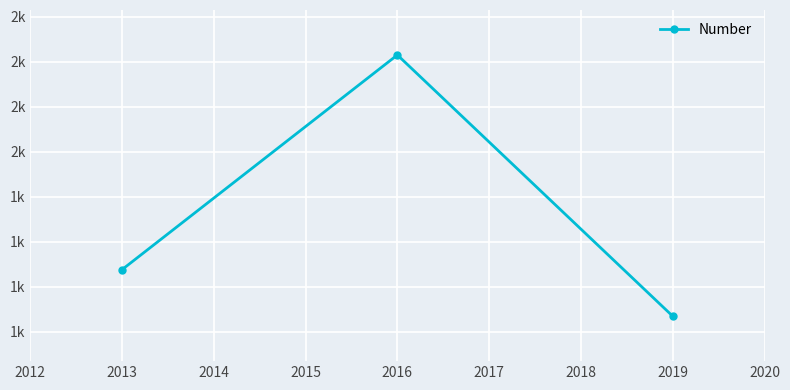

Does the chart have visible grid lines?

Yes